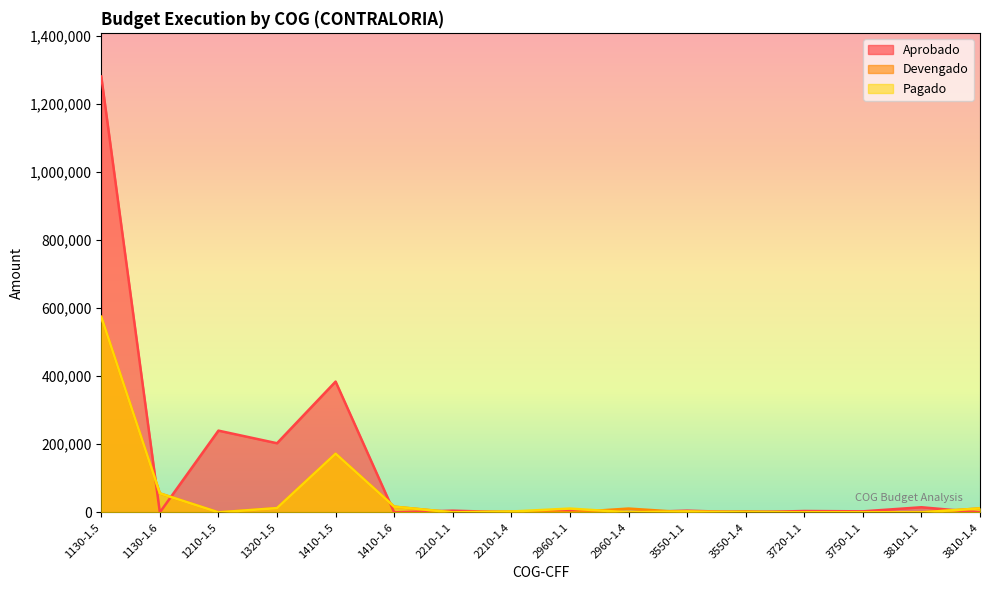

Where do Pagado and Devengado first cross each other?

2960-1.1 and 2960-1.4